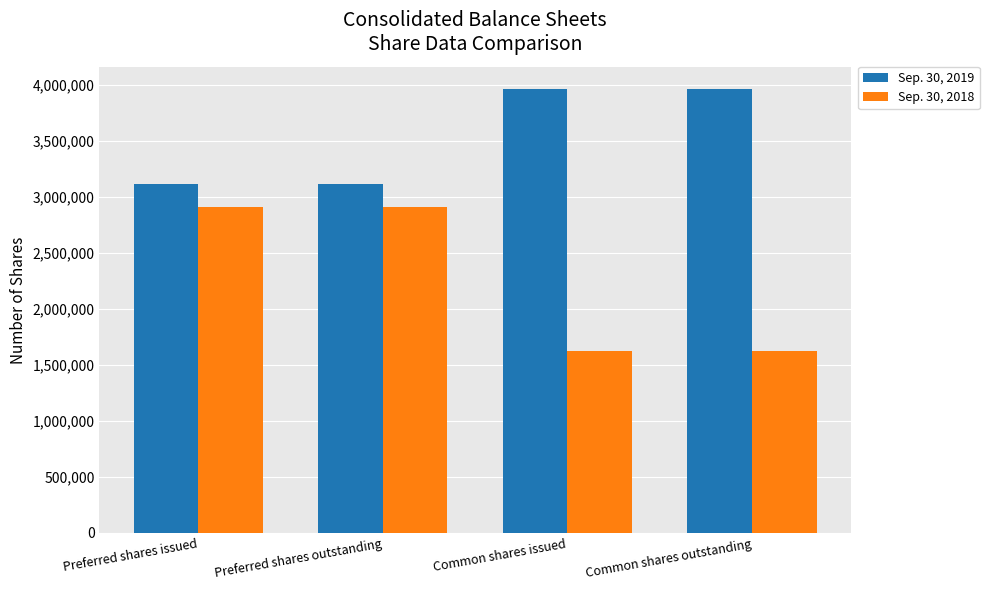

Rank the series by their average value, from lowest to highest.

Sep. 30, 2018, Sep. 30, 2019